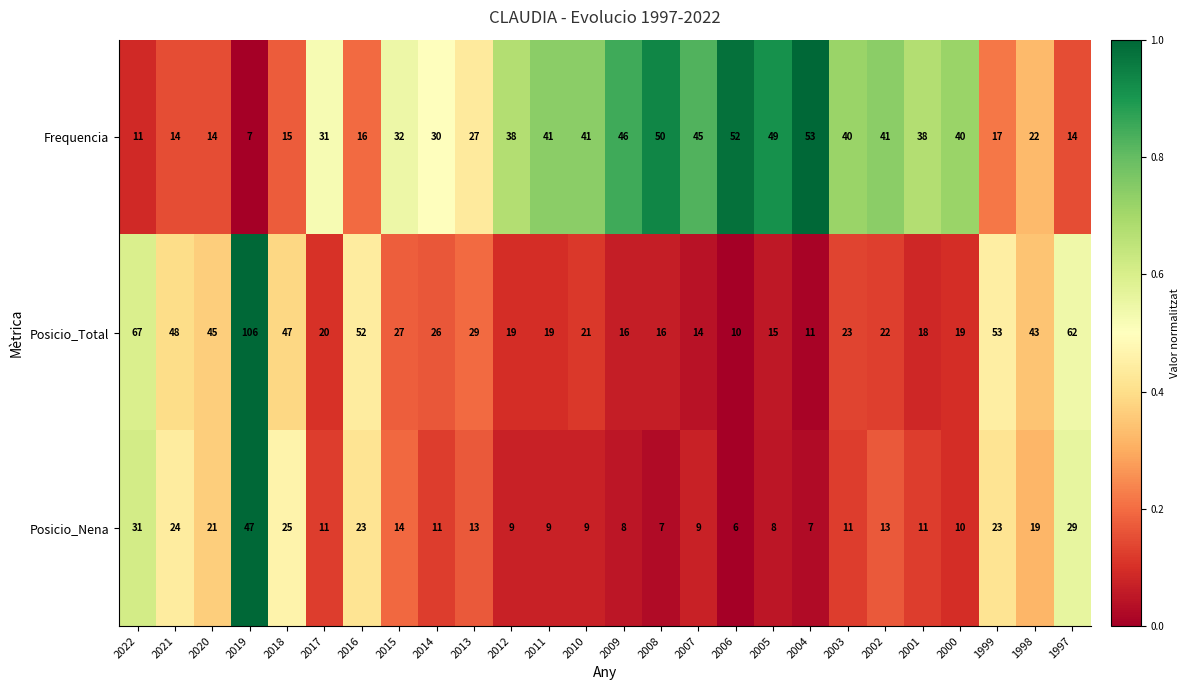

Which series has the widest spread of values?

Posicio_Total